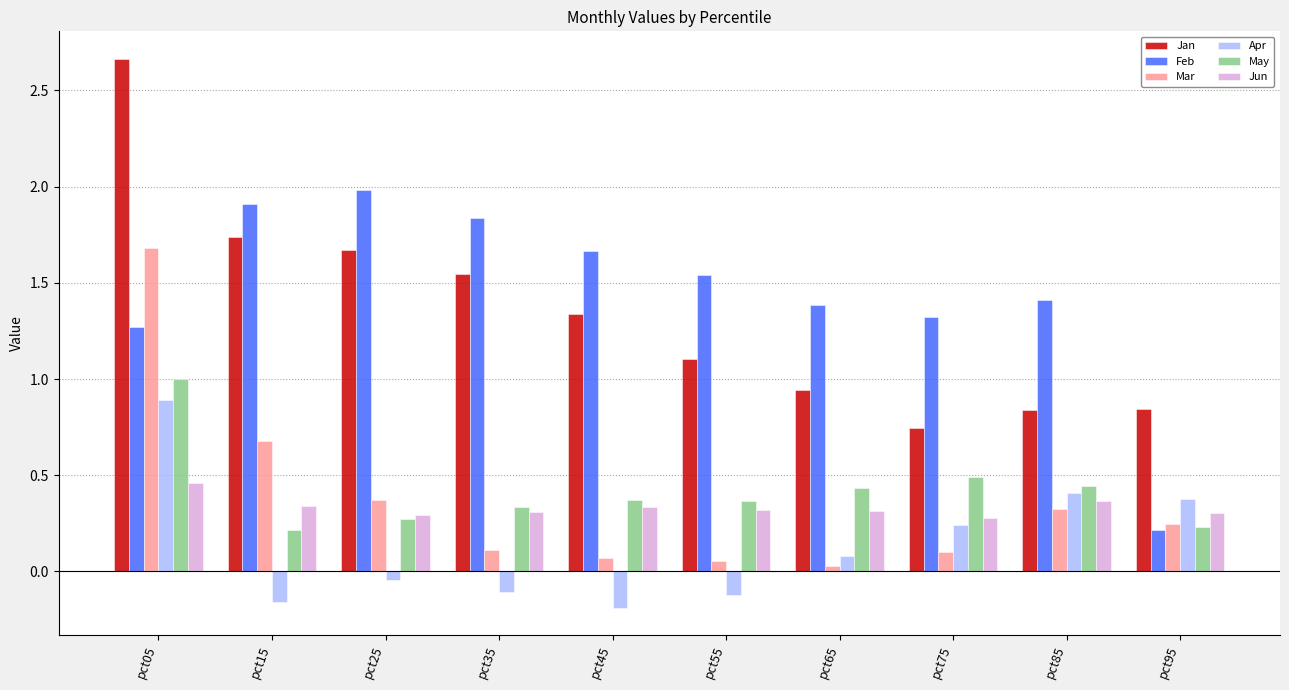

How many categories are shown in the chart?

10